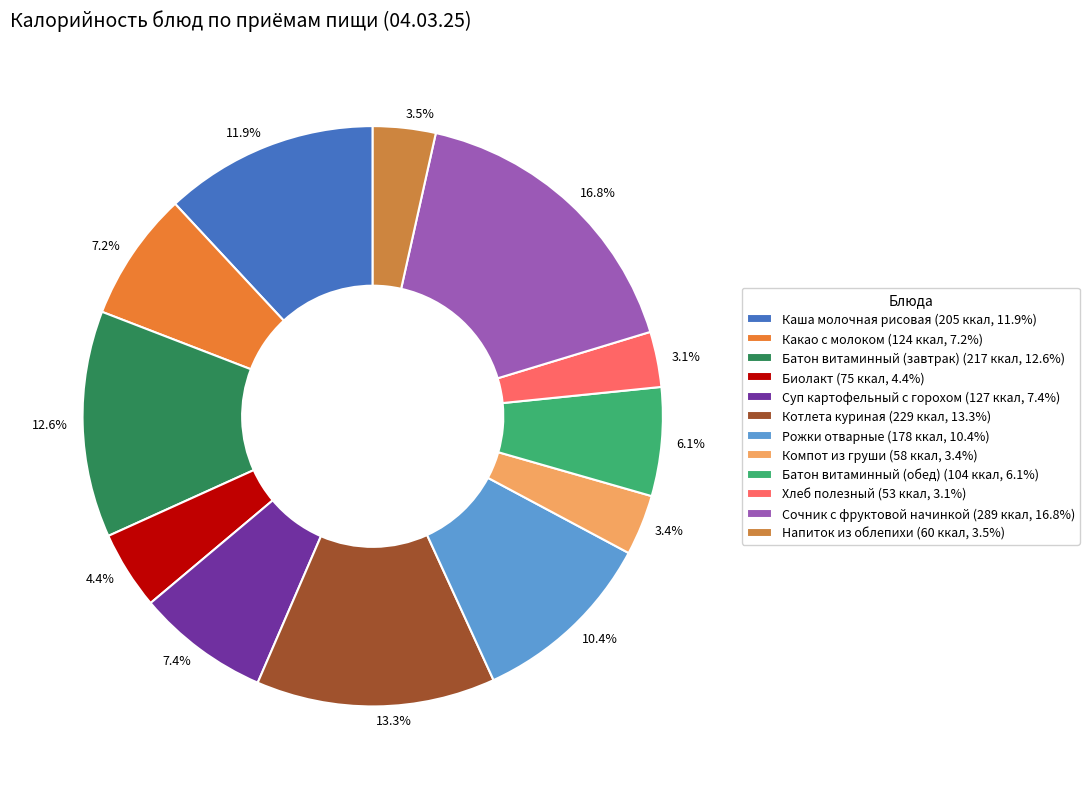

Approximately how many times larger is the value at 13.3% compared to 3.1%?

4.3